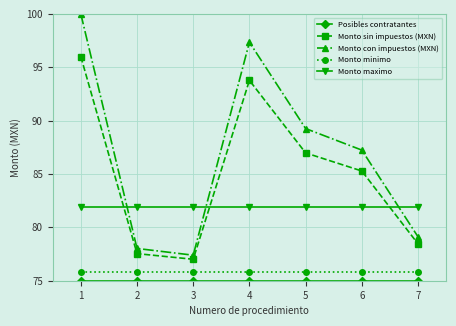

Is this an area chart (filled region under the line)?

No